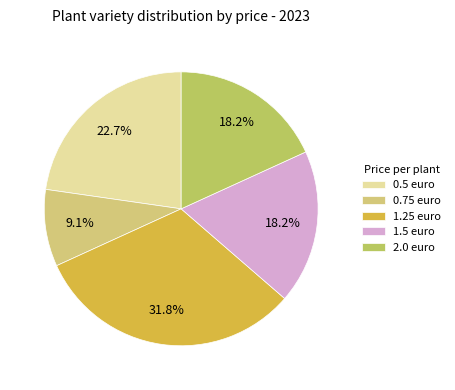

Count the number of slices in the pie.

5